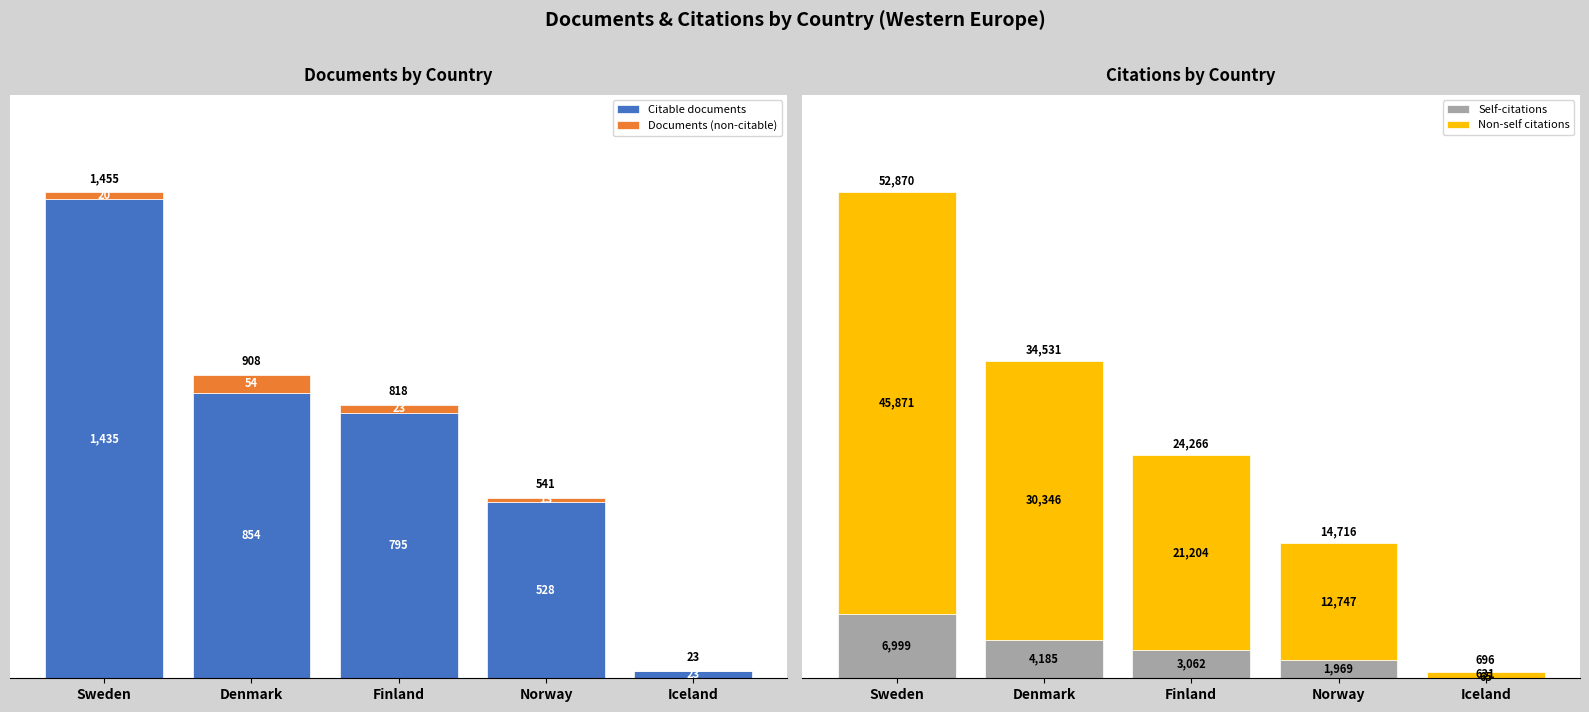

How many Non-self citations values are between 12747 and 30346?

3